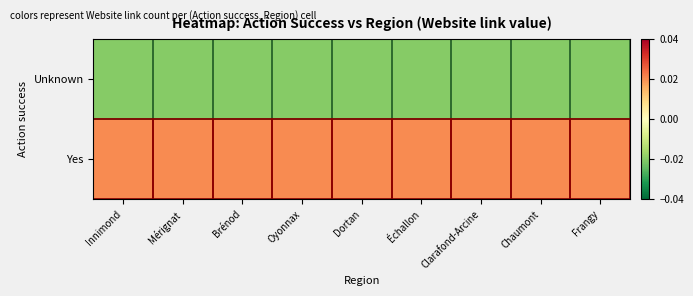

Which series has the largest total across all categories?

Yes